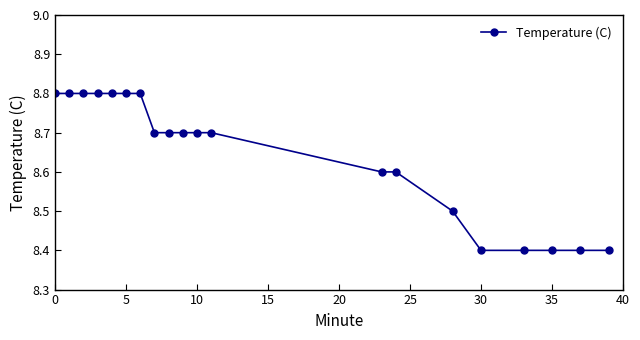

What is the value of the 12th point from the left?

8.7